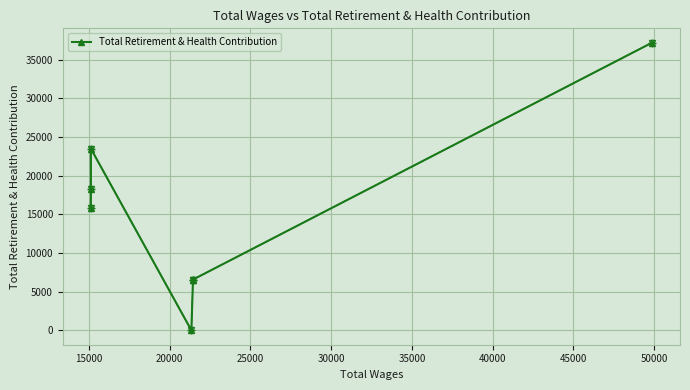

What is the value of the 5th point from the left?

6569